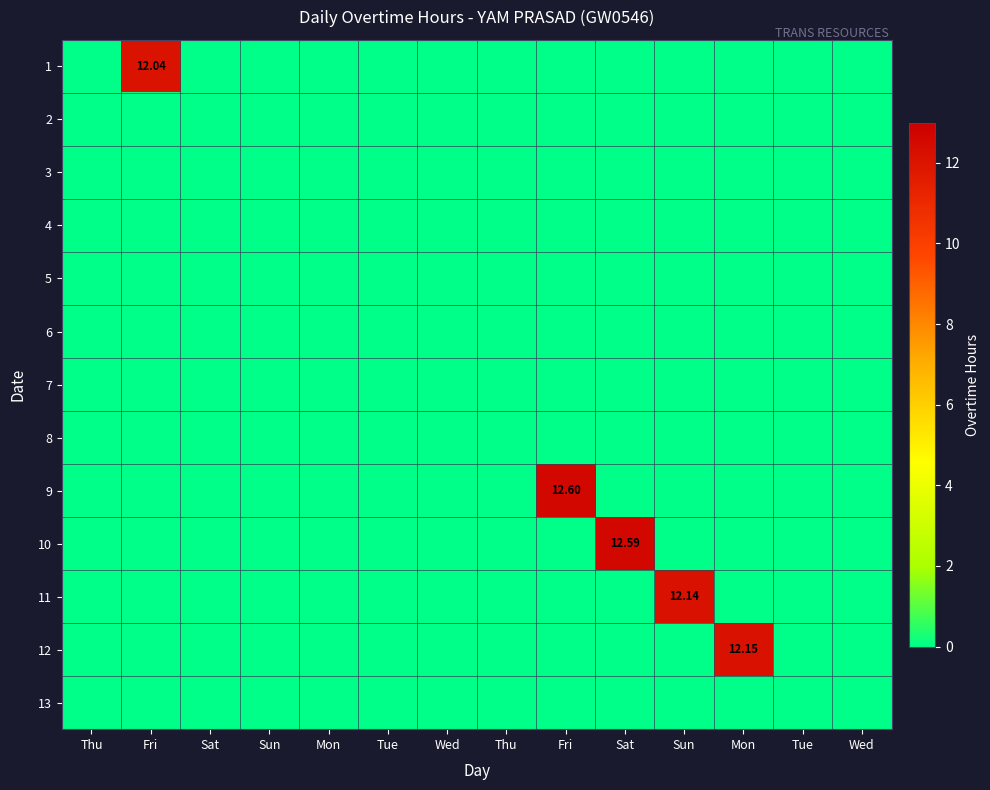

At how many categories does at least one series exceed 6?

5